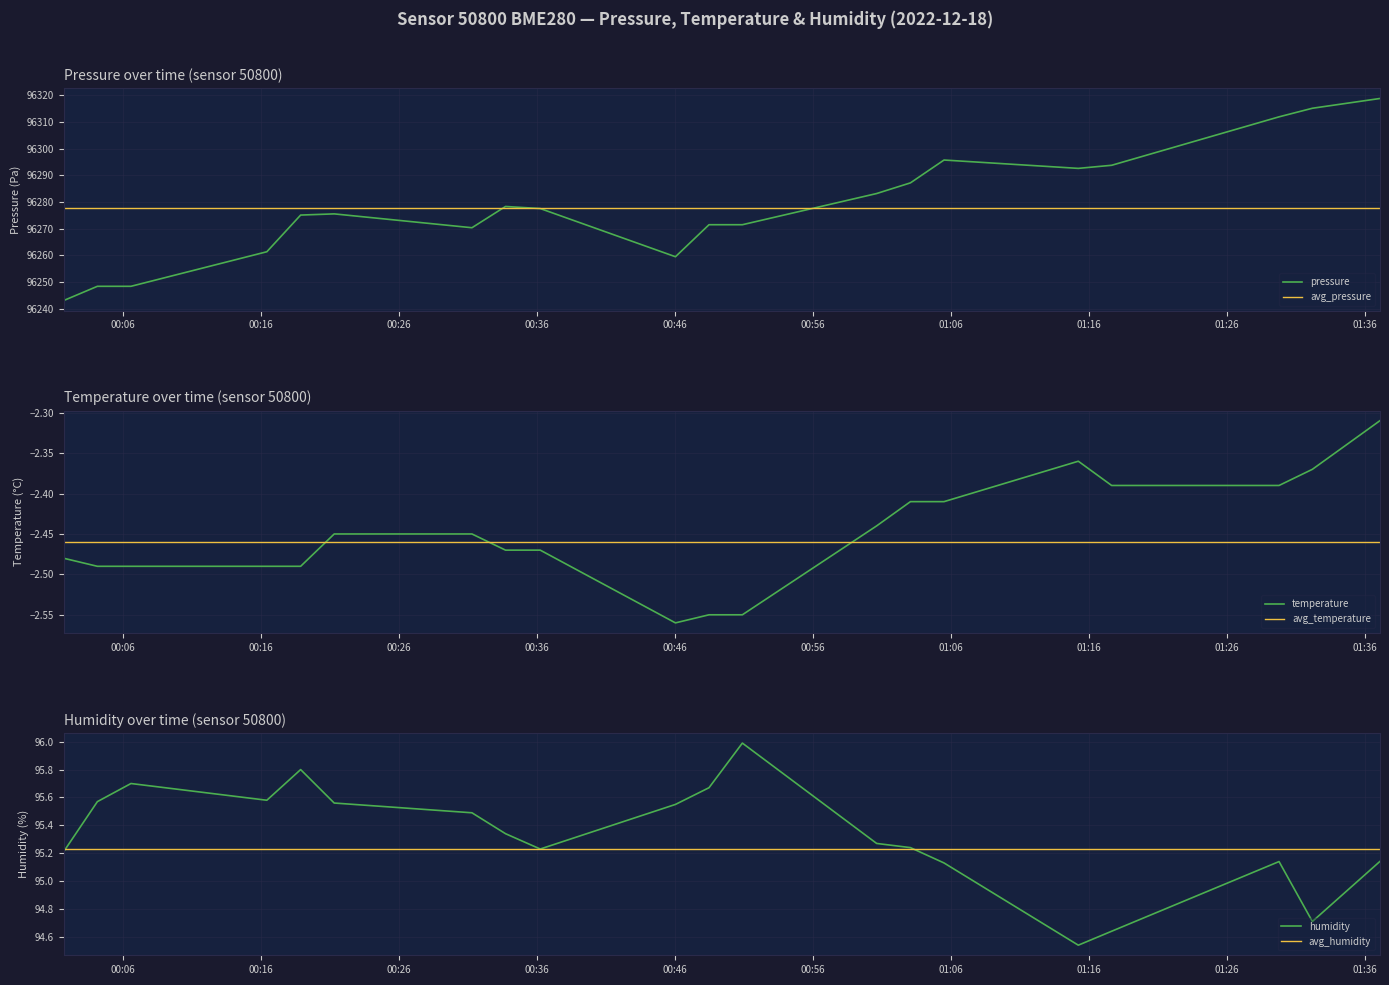

Is it true that pressure equals 96275.1 at 2022-12-18T00:18:51?

True